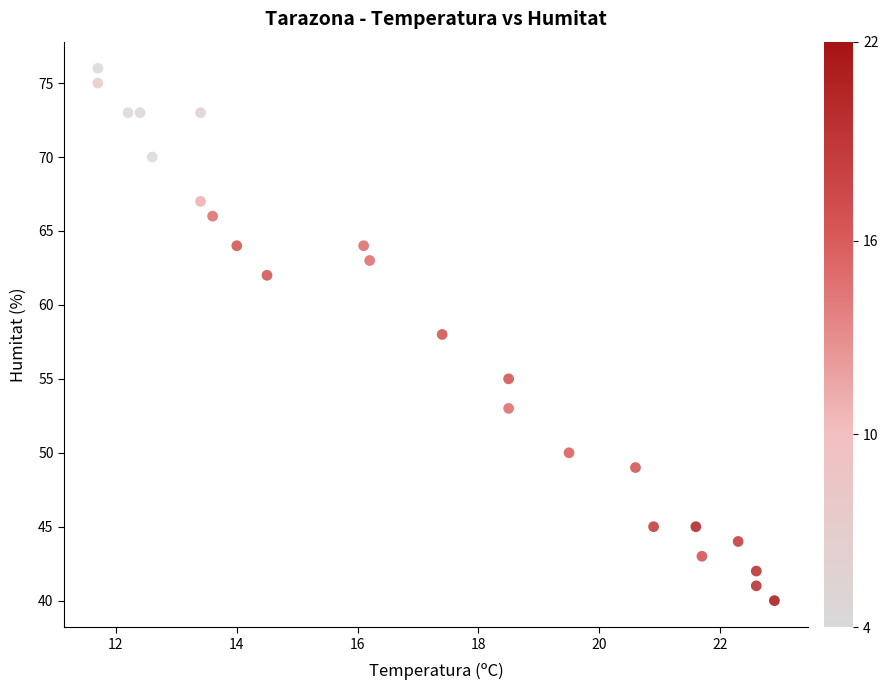

What is the range of Y values (max minus min)?

36